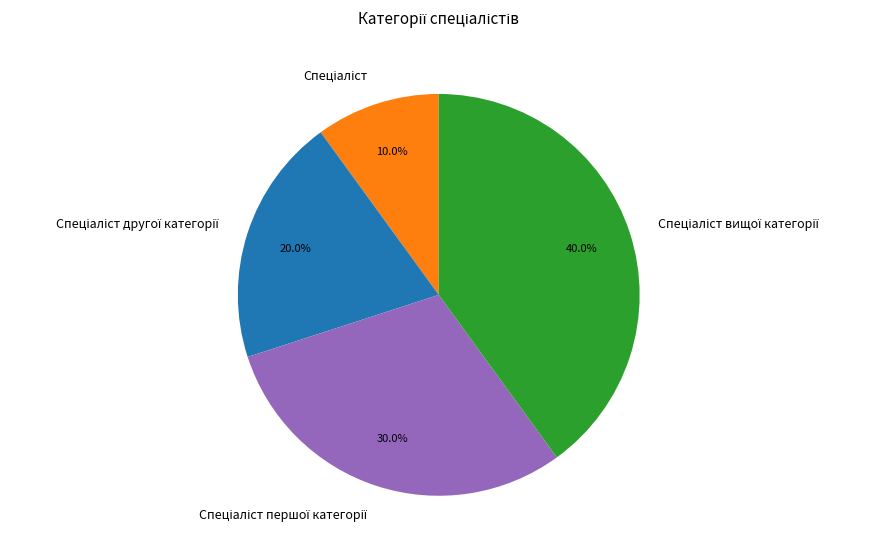

Does any single category account for the majority?

No